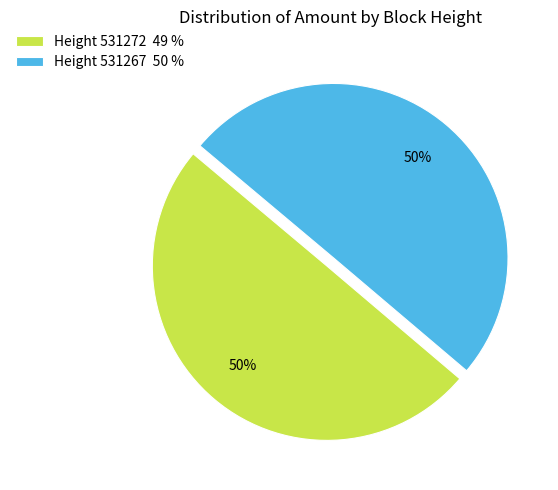

Is the sum of Height 531272 49 % and Height 531267 50 % greater than half?

Yes